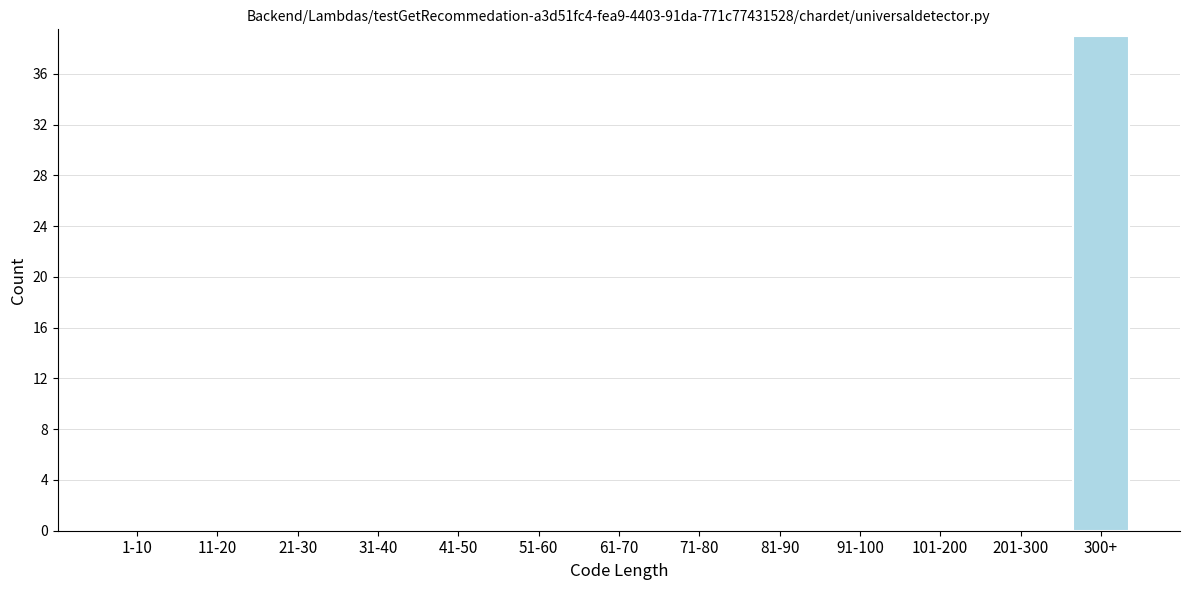

Reading left to right, transcribe all the data shown in this chart.

1-10=0	11-20=0	21-30=0	31-40=0	41-50=0	51-60=0	61-70=0	71-80=0	81-90=0	91-100=0	101-200=0	201-300=0	300+=39